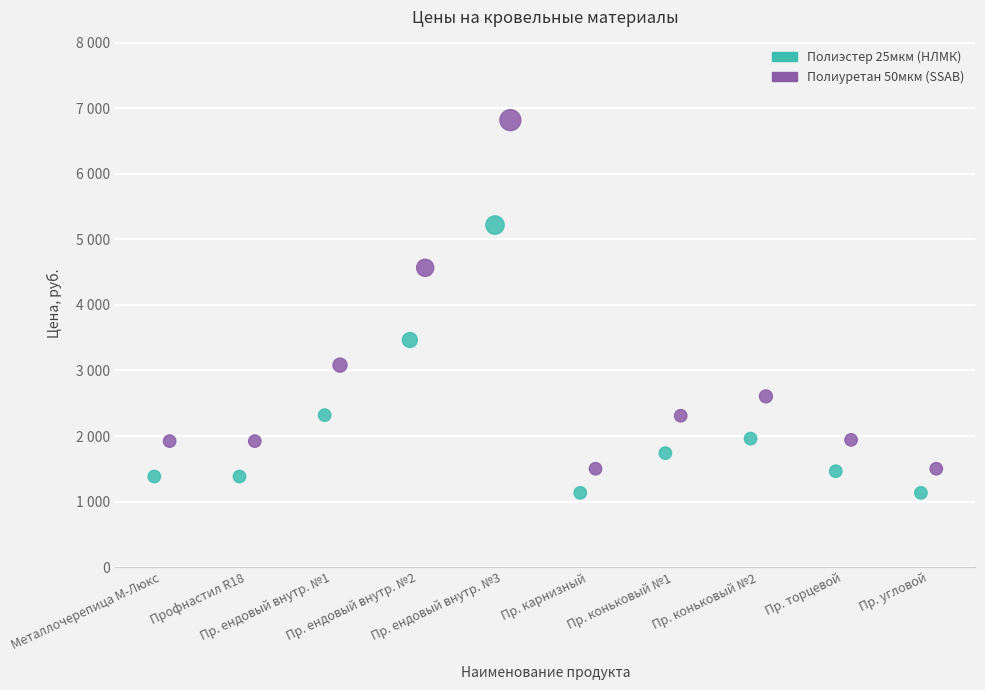

Which series has the widest spread of Y values?

Полиуретан 50мкм (SSAB)